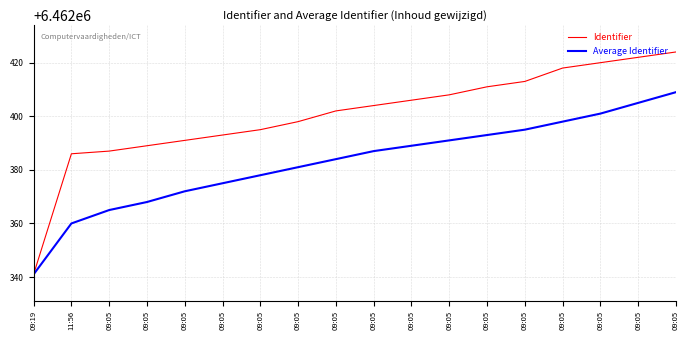

Rank the series by their average value, from highest to lowest.

Identifier, Average Identifier